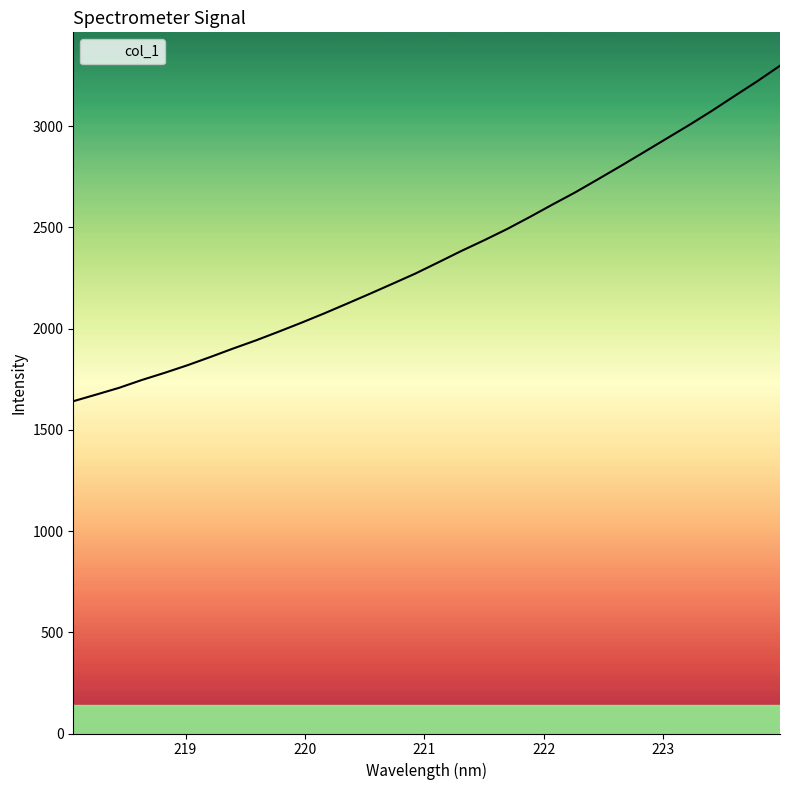

What is the maximum value shown in the chart?

3298.2